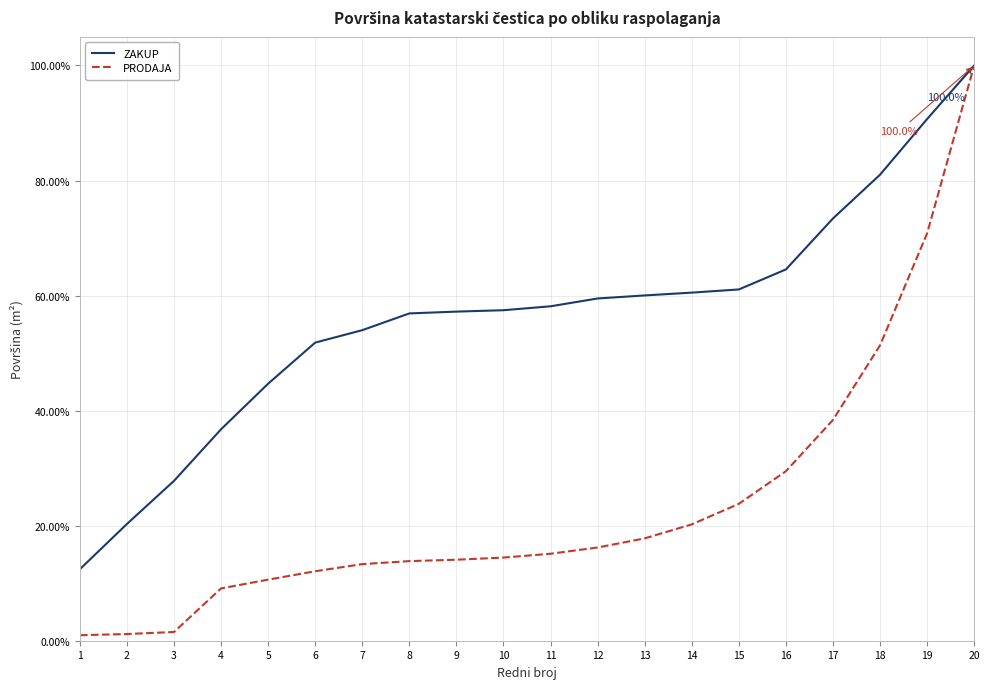

What is the minimum value for ZAKUP?

0.1